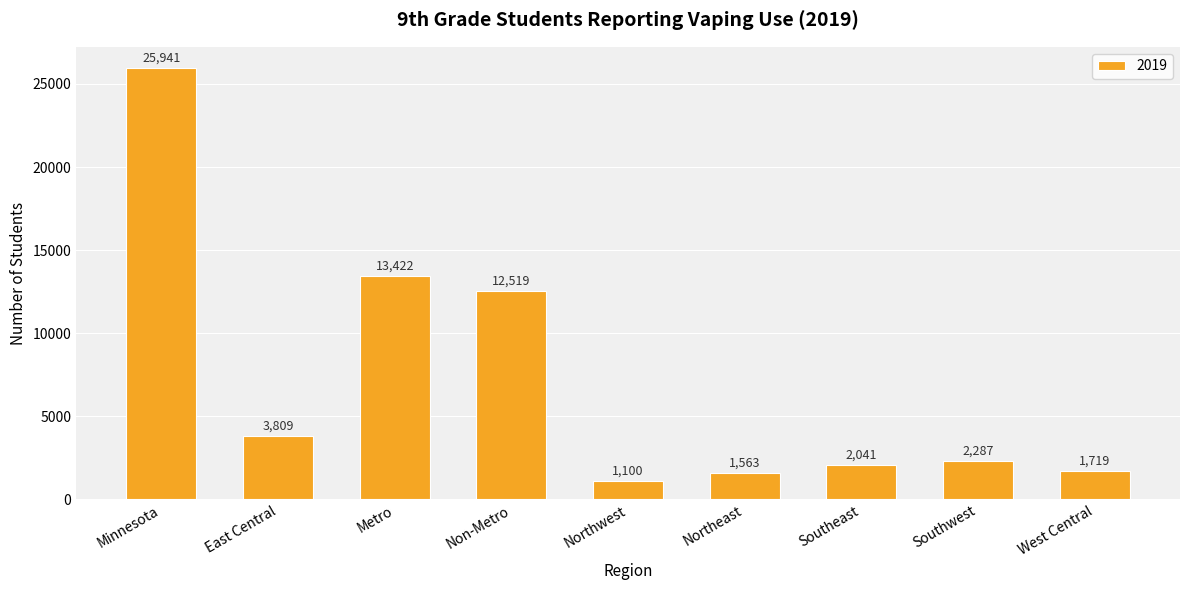

Reading left to right, extract all data points from this chart.

Minnesota=25941	East Central=3809	Metro=13422	Non-Metro=12519	Northwest=1100	Northeast=1563	Southeast=2041	Southwest=2287	West Central=1719